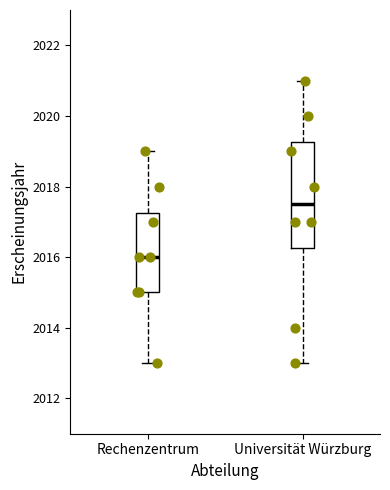

Reading left to right, transcribe this box plot: for each box, give where its median line is, the range the box spans, and where its two whiskers end, as read against the y-axis. The values are not printed on the chart, so give them approximately, as read against the axis.

Rechenzentrum: median 2016.0, box 2015.0 to 2017.2, whiskers 2013.0 to 2019.0
Universität Würzburg: median 2017.6, box 2016.2 to 2019.2, whiskers 2013.0 to 2021.0